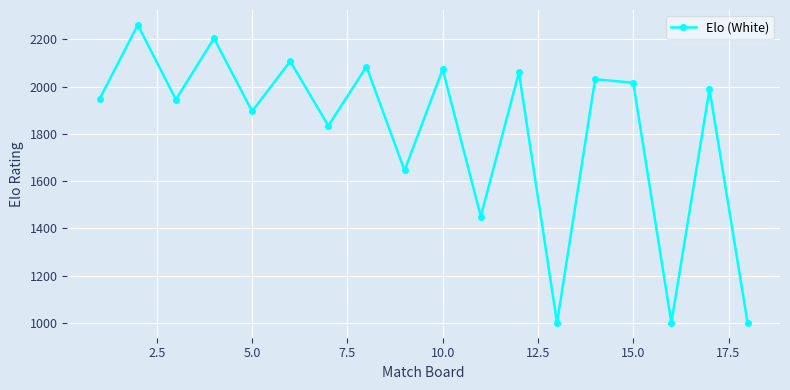

How many interior local peaks (higher than both neighbors) does the data have?

8